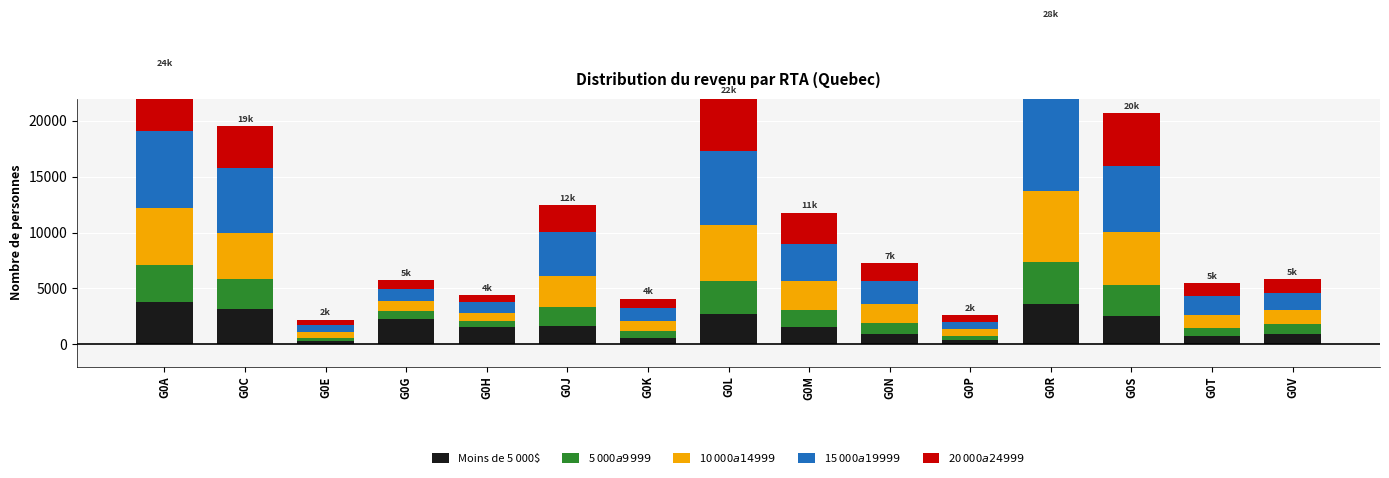

What is the sum of the 10 000$ a 14 999$ values at G0H and G0P?

1300